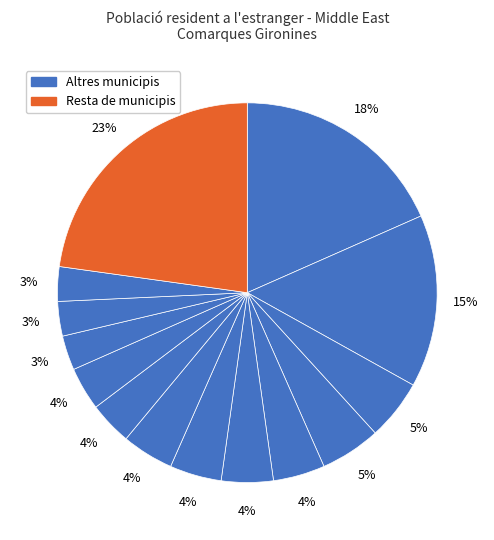

What is the largest slice in the pie chart?

Resta de municipis